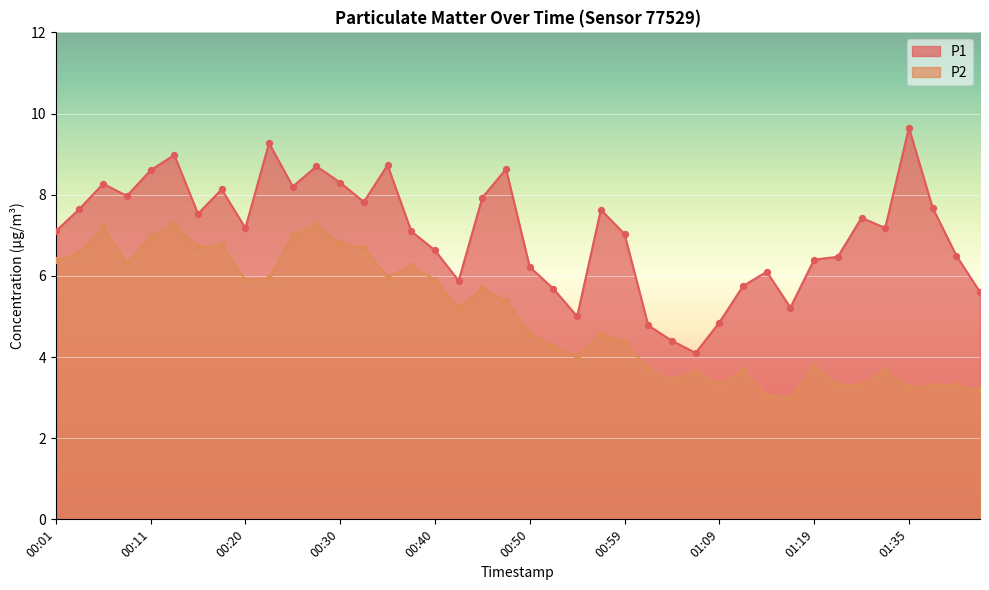

At which category is the sum across all series the highest?

00:13